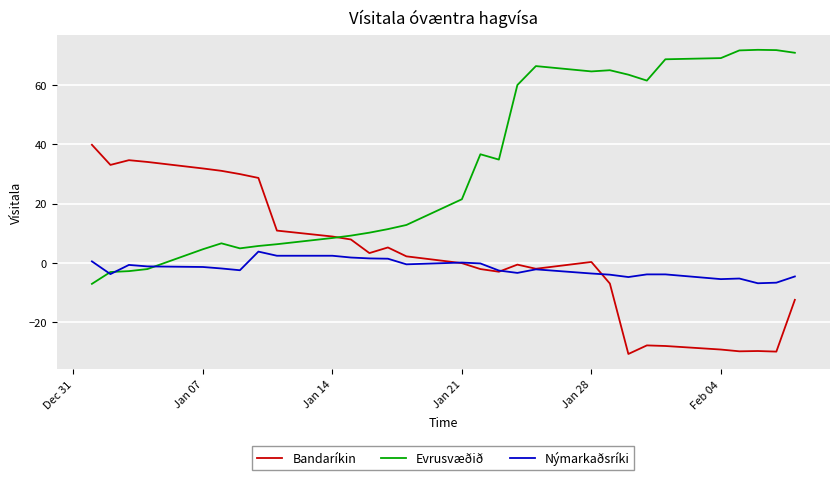

What is the highest value of the Nýmarkaðsríki series?

3.8